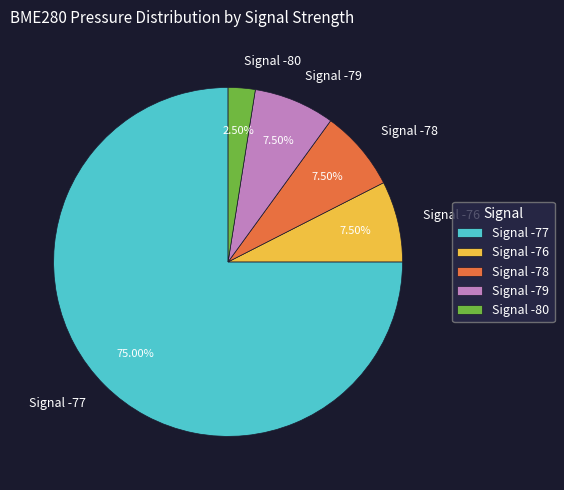

Approximately how many times larger is the value at Signal -80 compared to Signal -76?

0.3